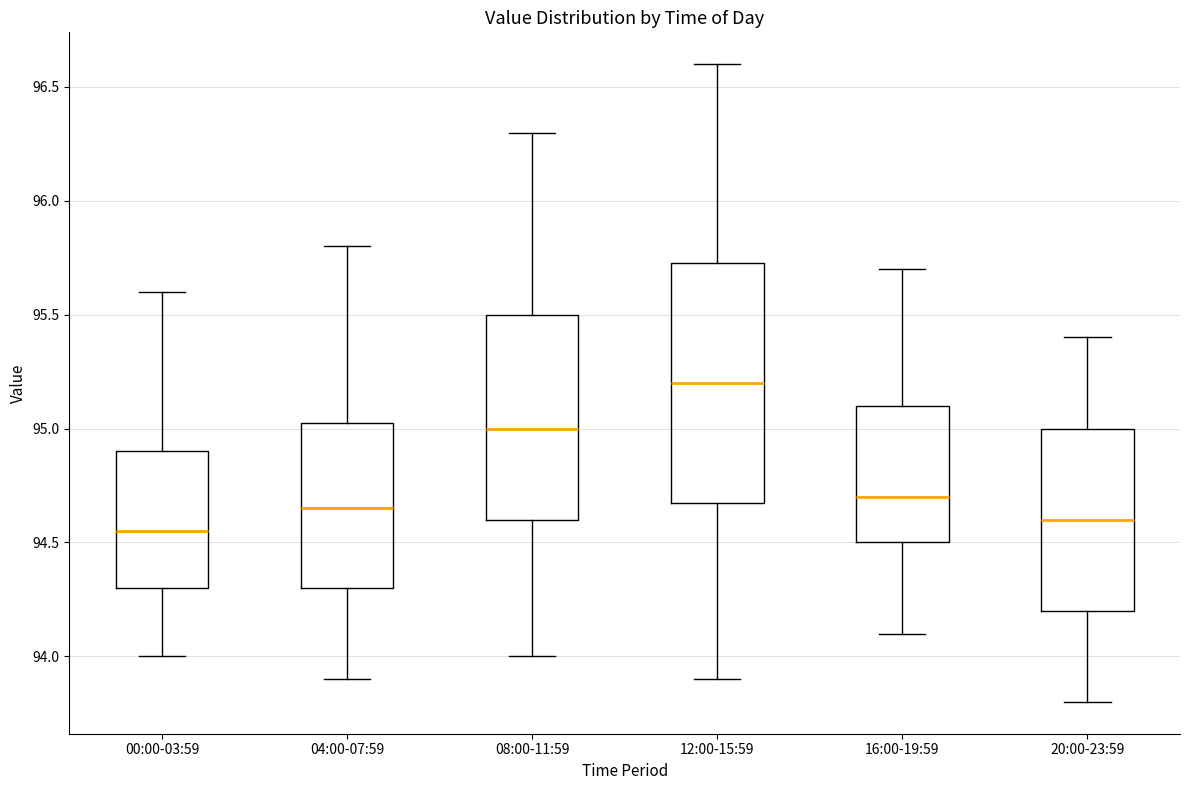

Which box has the highest median line?

12:00-15:59